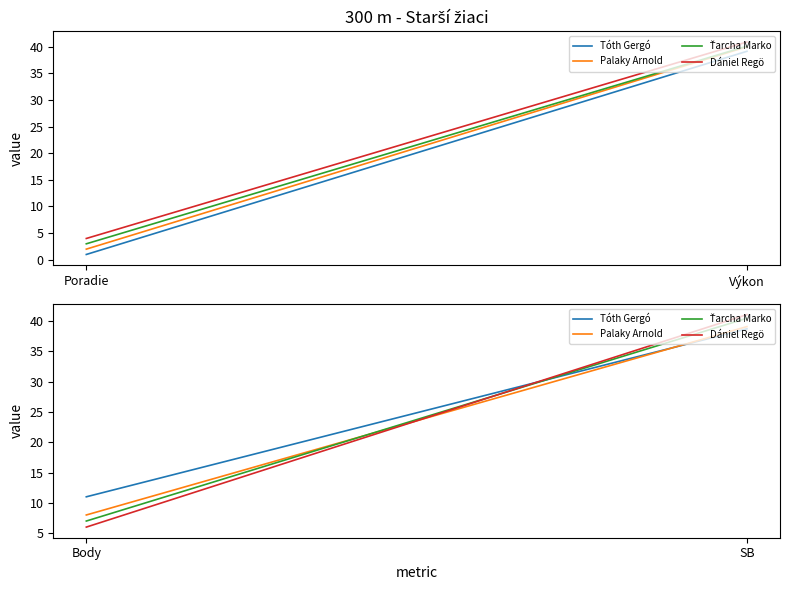

What are all the series names shown in the legend?

Tóth Gergó, Palaky Arnold, Ťarcha Marko, Dániel Regö